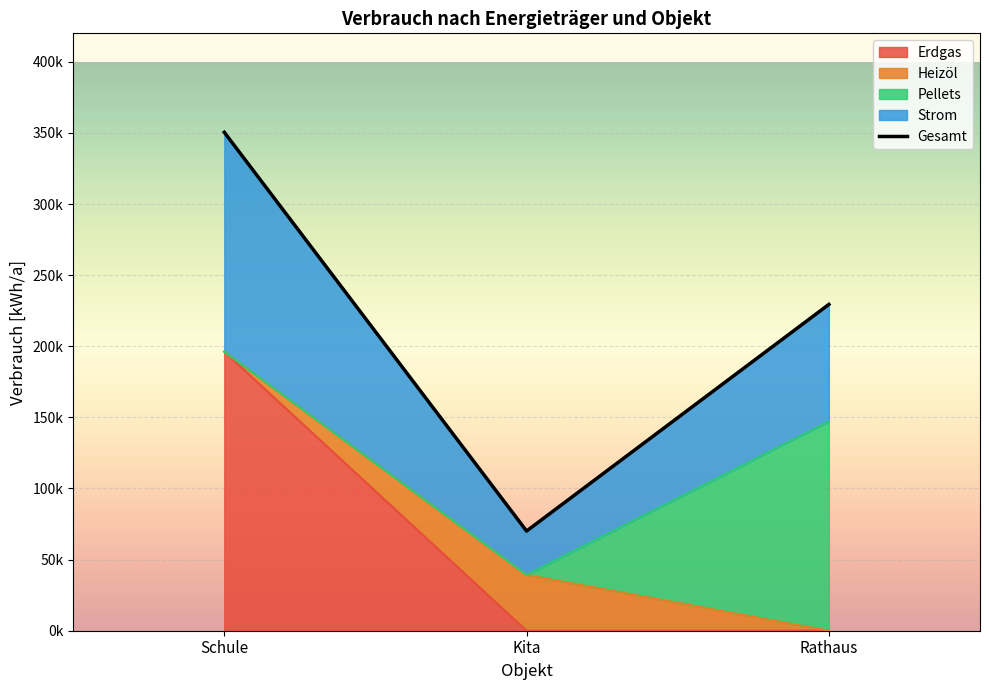

Rank the series by their average value, from lowest to highest.

Heizöl, Pellets, Erdgas, Strom